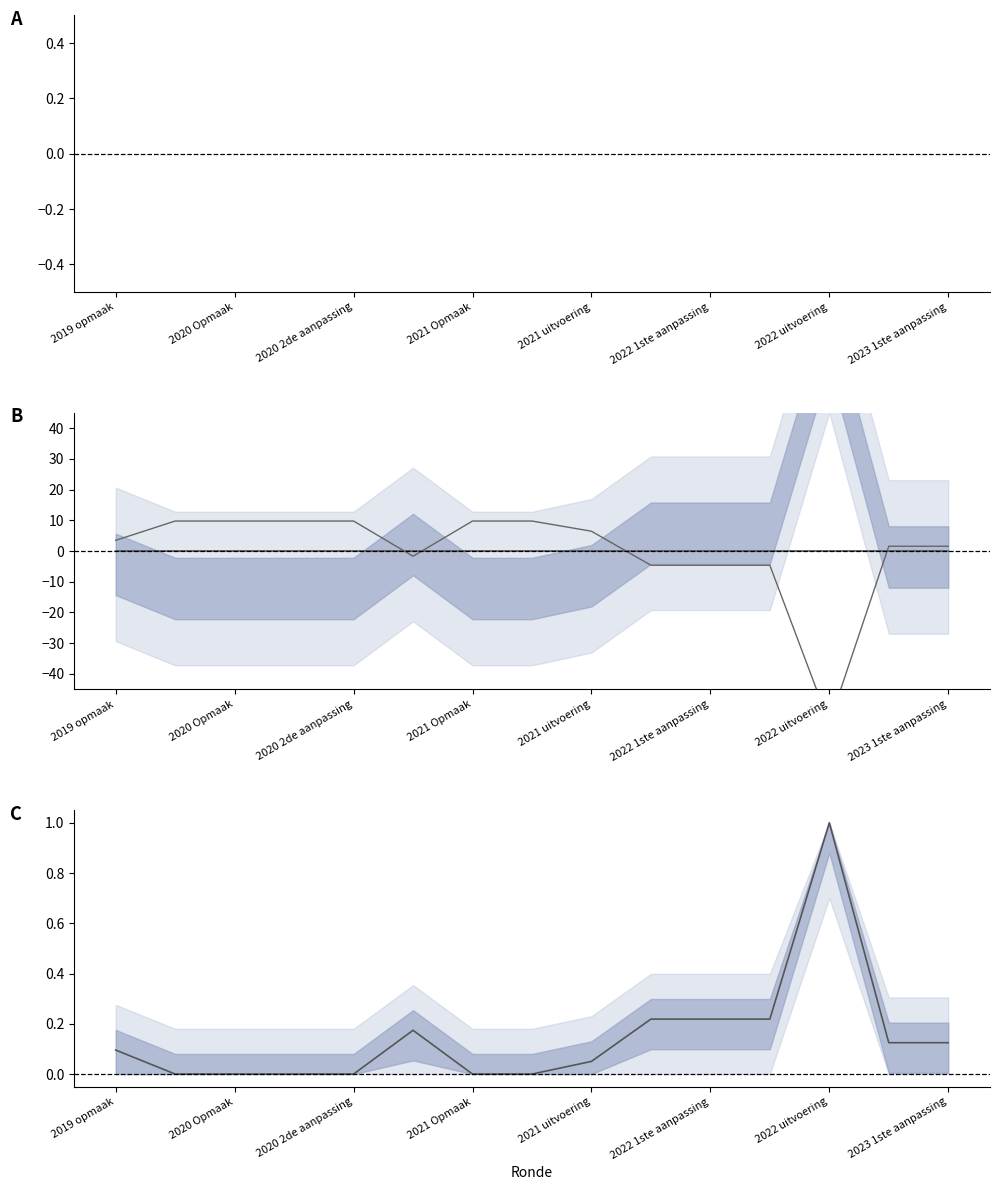

At which label does TO reach its peak?

2019 opmaak